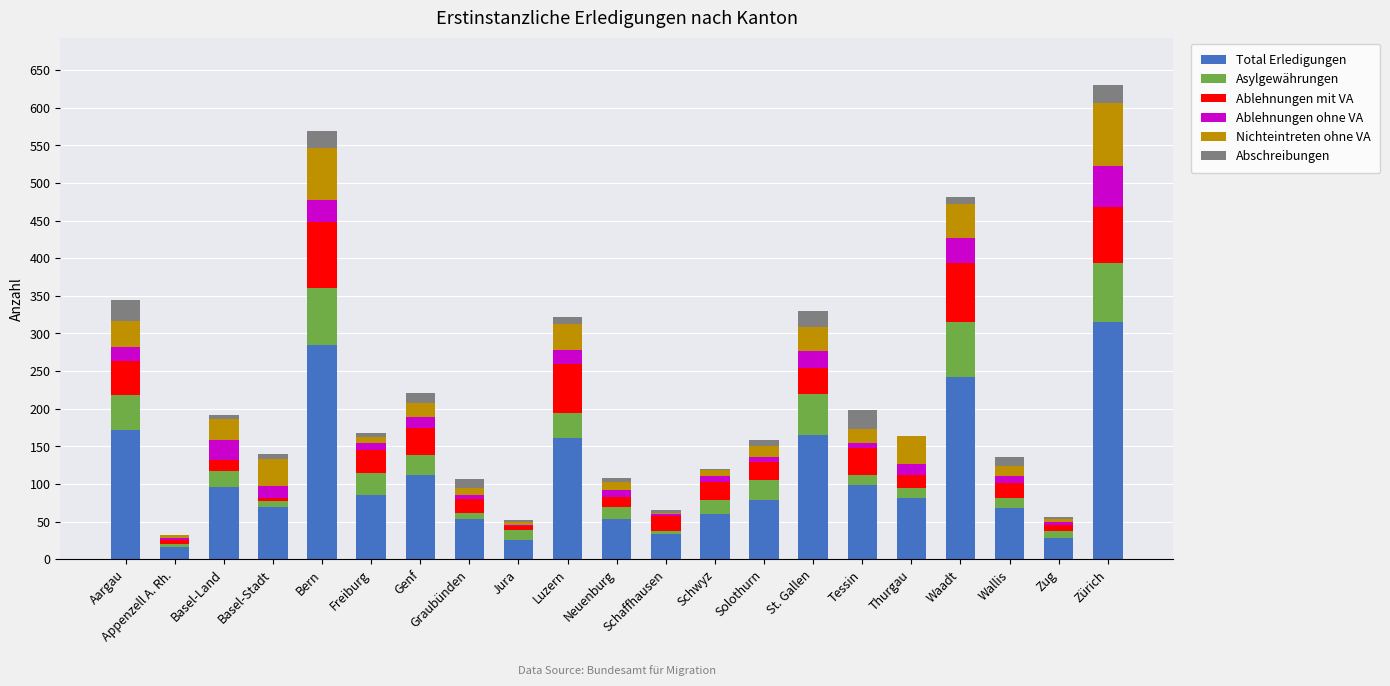

What is the average value of the Total Erledigungen series?

110